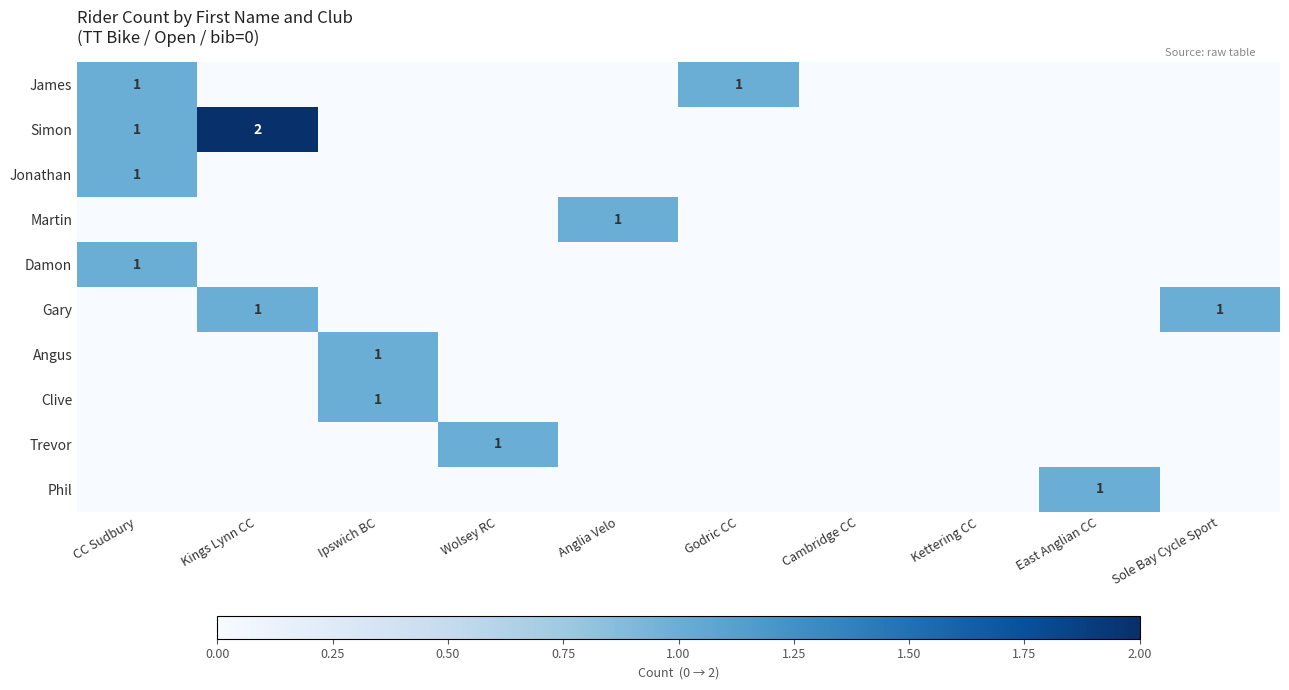

At which label does James reach its minimum?

Kings Lynn CC